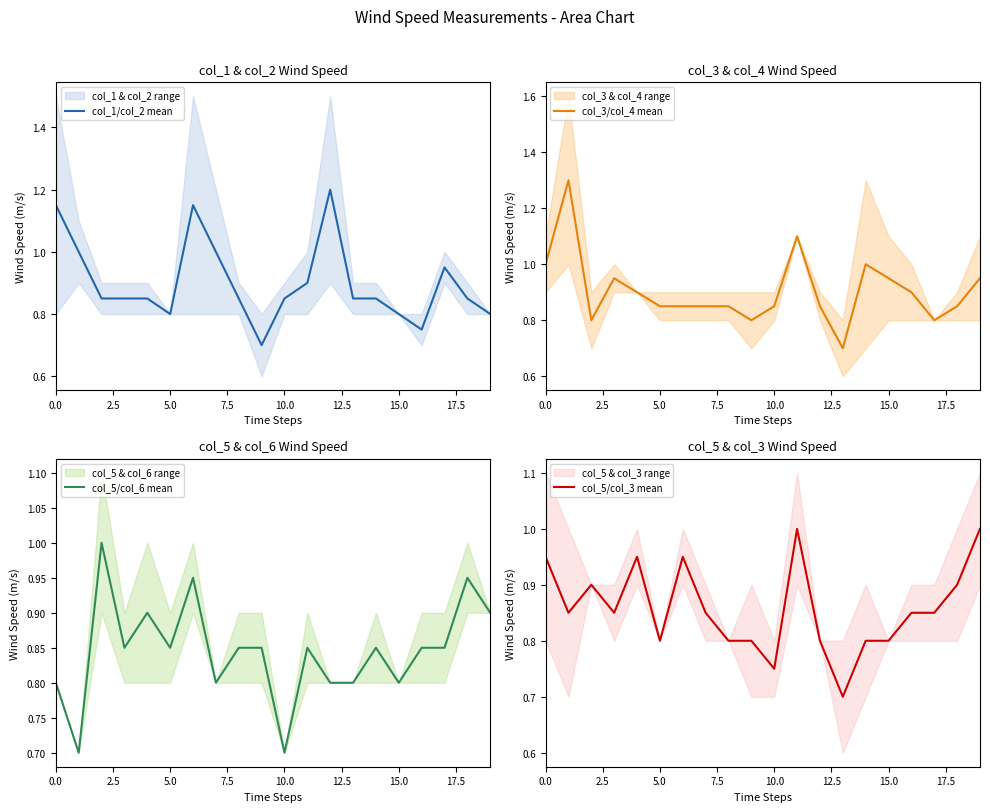

What is the maximum value for col_5/col_3 mean?

1.0